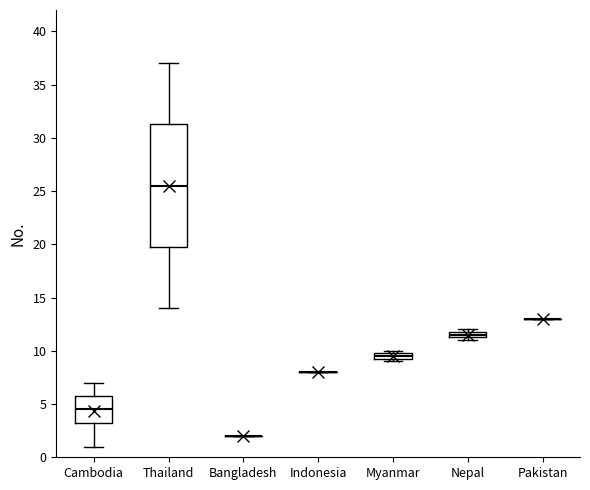

Which box is the tallest, from its lower edge to its upper edge?

Thailand